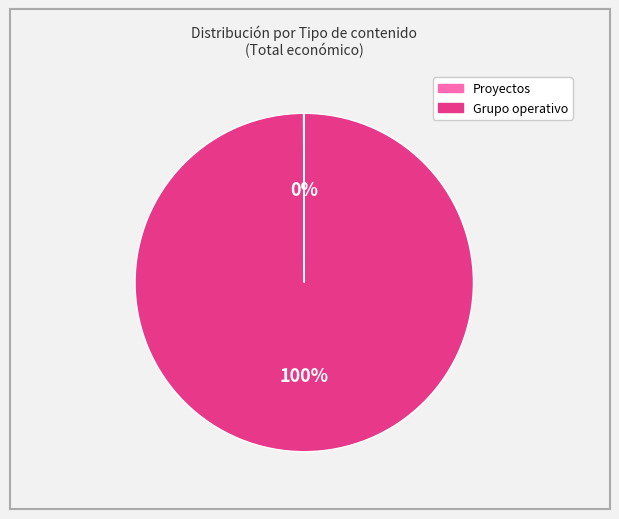

To the nearest percent, what is the difference between the largest and smallest slice percentages?

100%